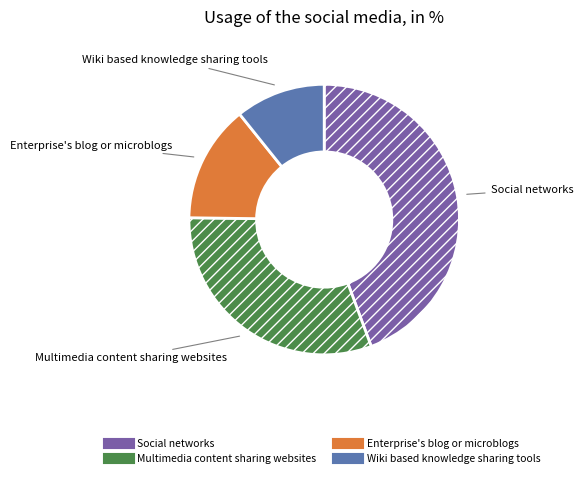

Combined, do Multimedia content sharing websites and Enterprise's blog or microblogs account for over 50%?

No